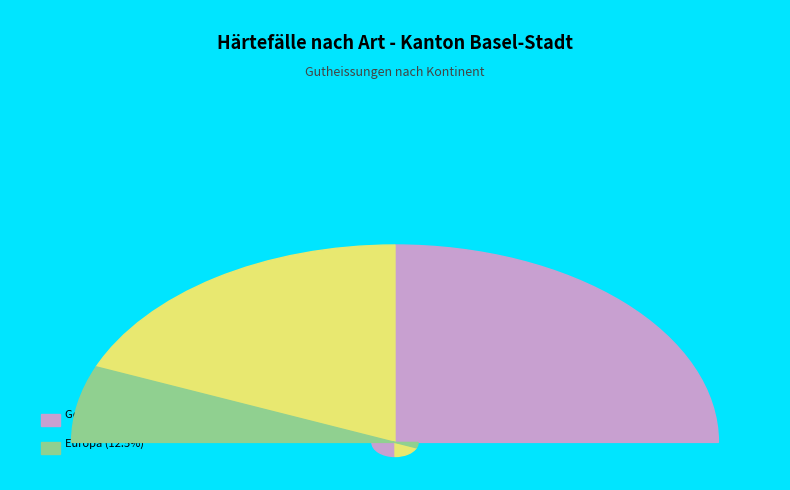

Count the number of slices in the pie.

3